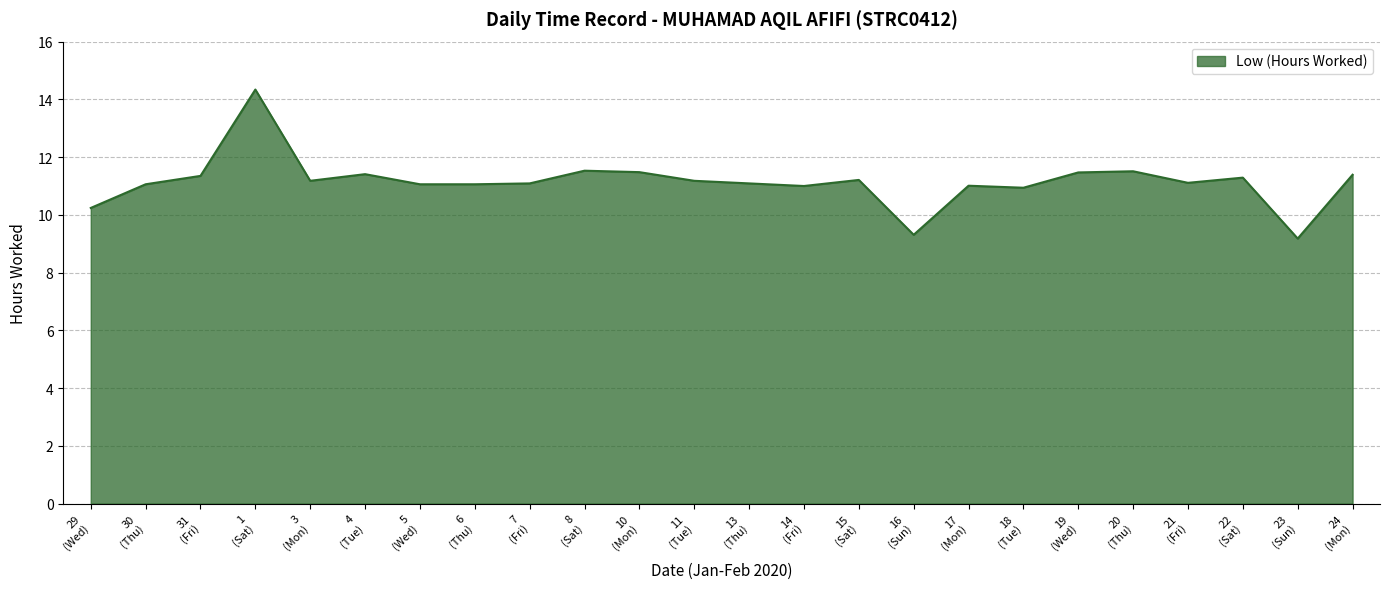

What is the greatest value displayed?

14.3